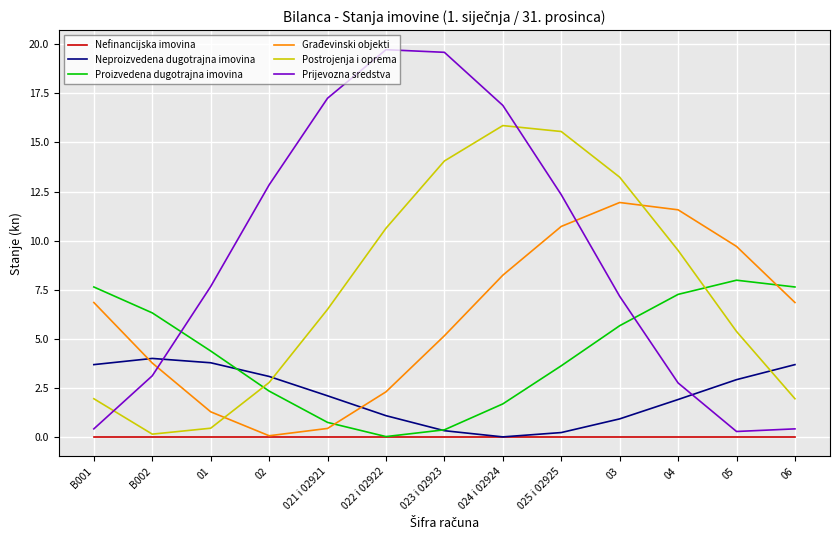

What is the highest value of the Građevinski objekti series?

11.9